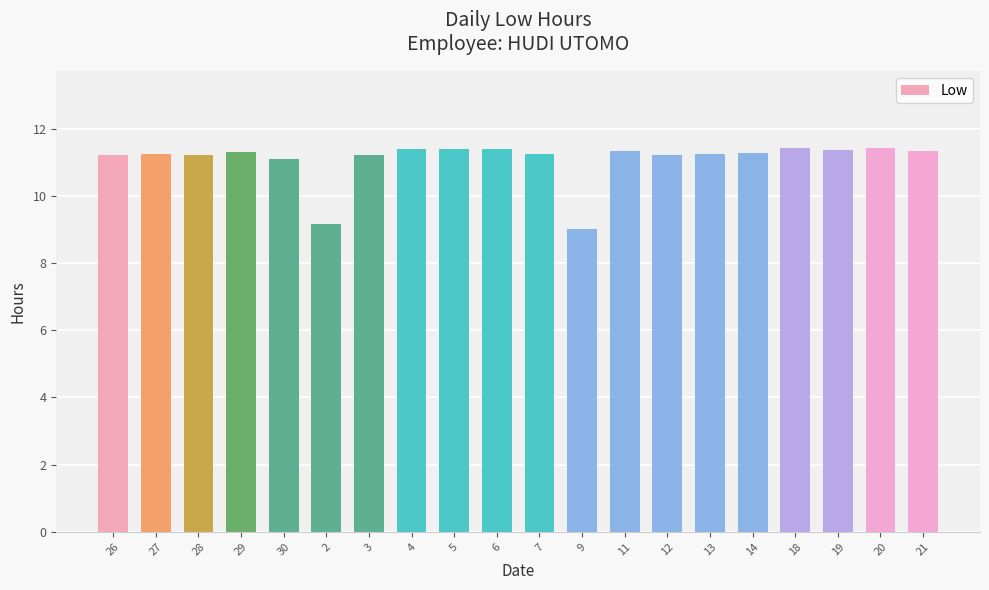

What is the greatest value displayed?

11.4